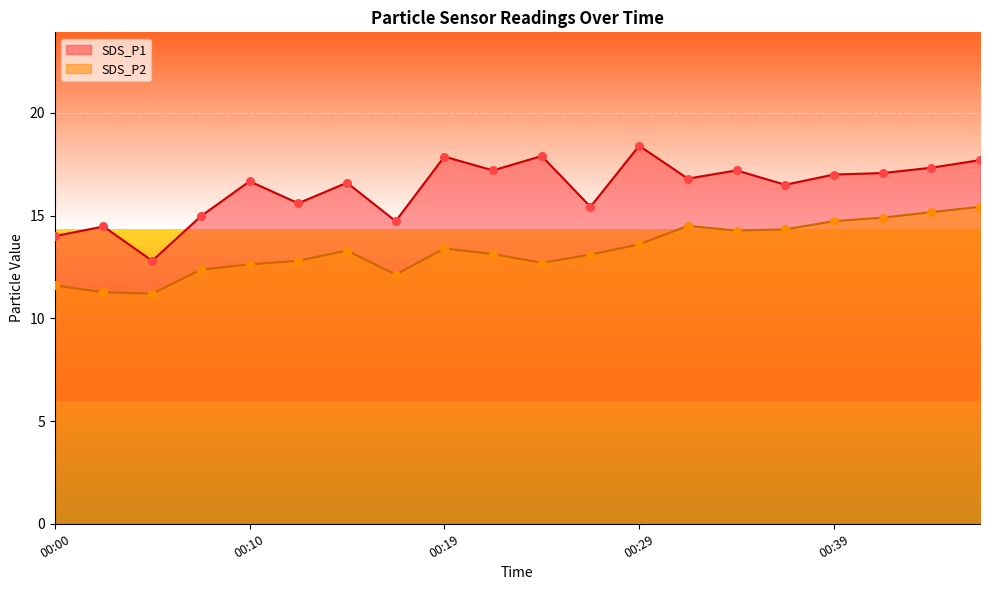

Which series contains the highest Y value?

SDS_P1